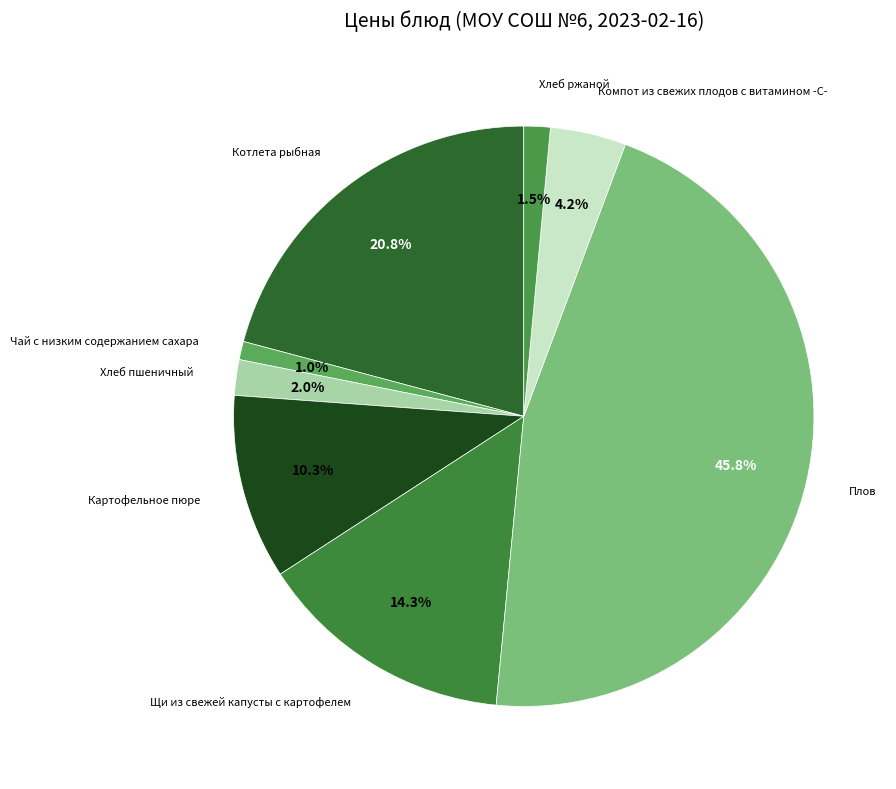

Is there a majority slice in this chart?

No